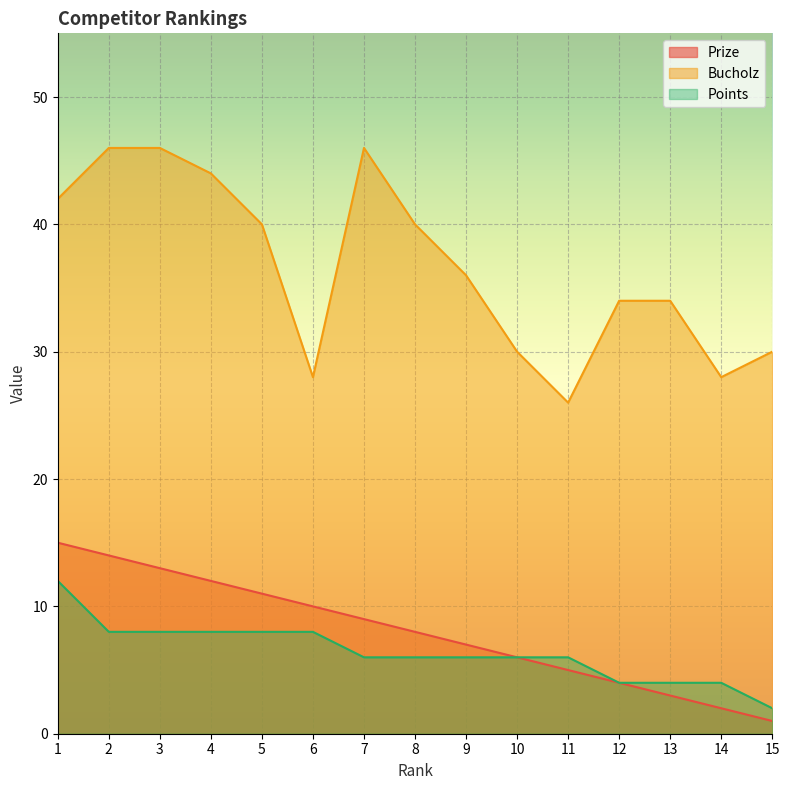

What is the value of the Points point at the 12th from the left?

4